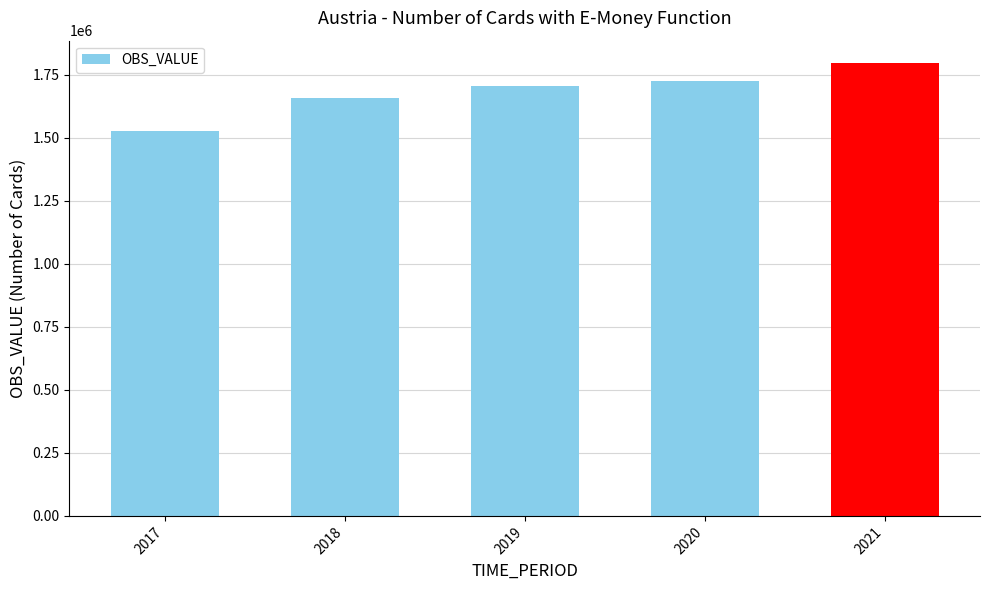

What is the minimum value shown in the chart?

1526901